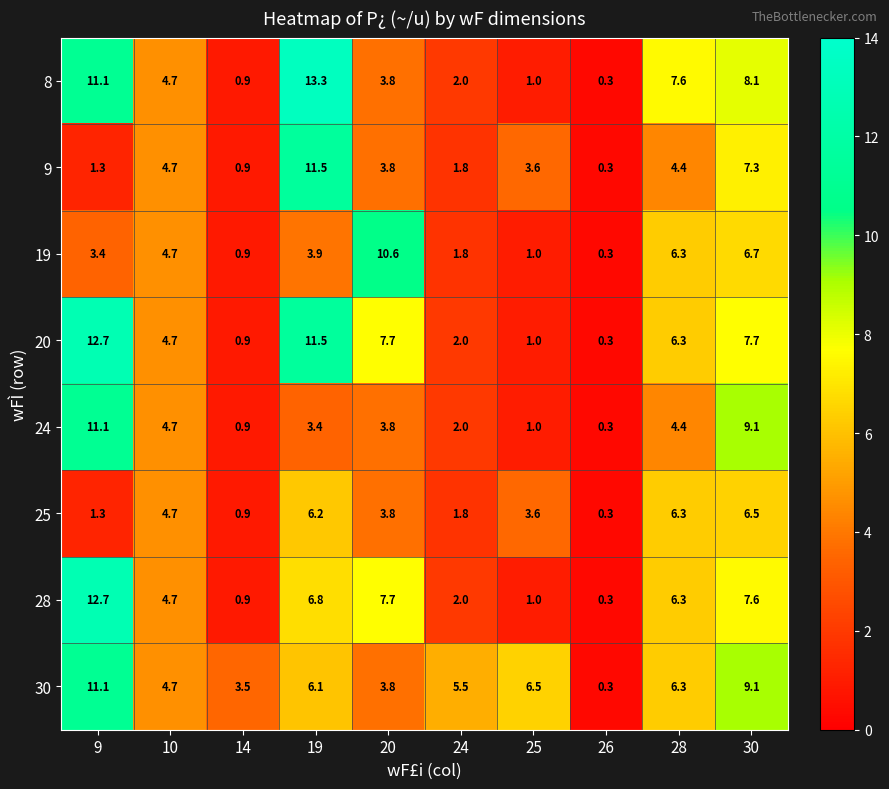

What is the greatest value displayed?

13.3